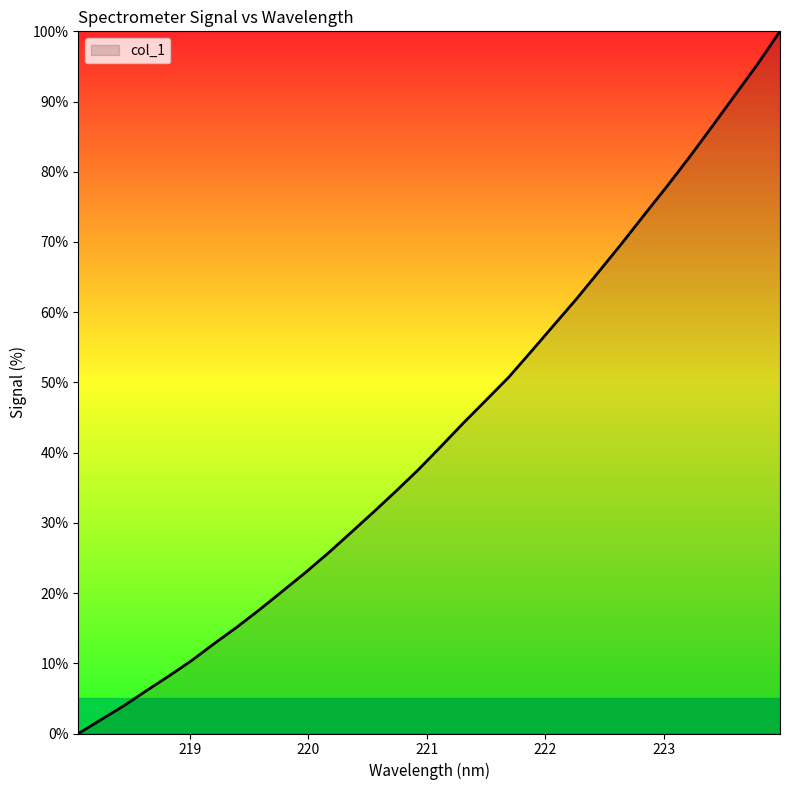

What is the greatest value displayed?

100.0